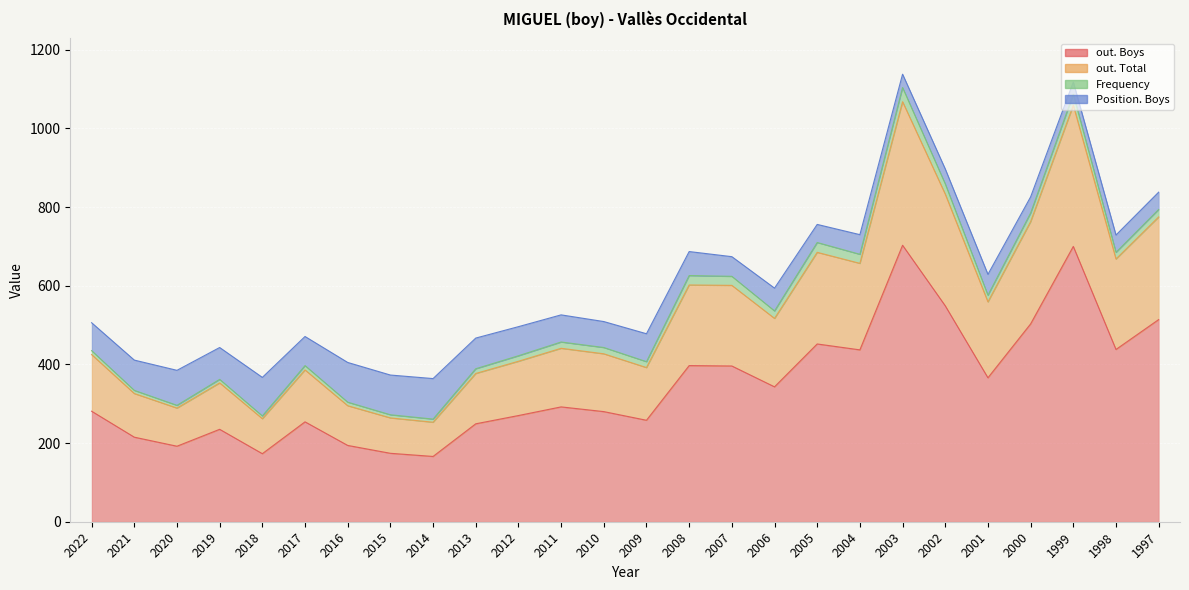

What is the smallest value displayed?

166